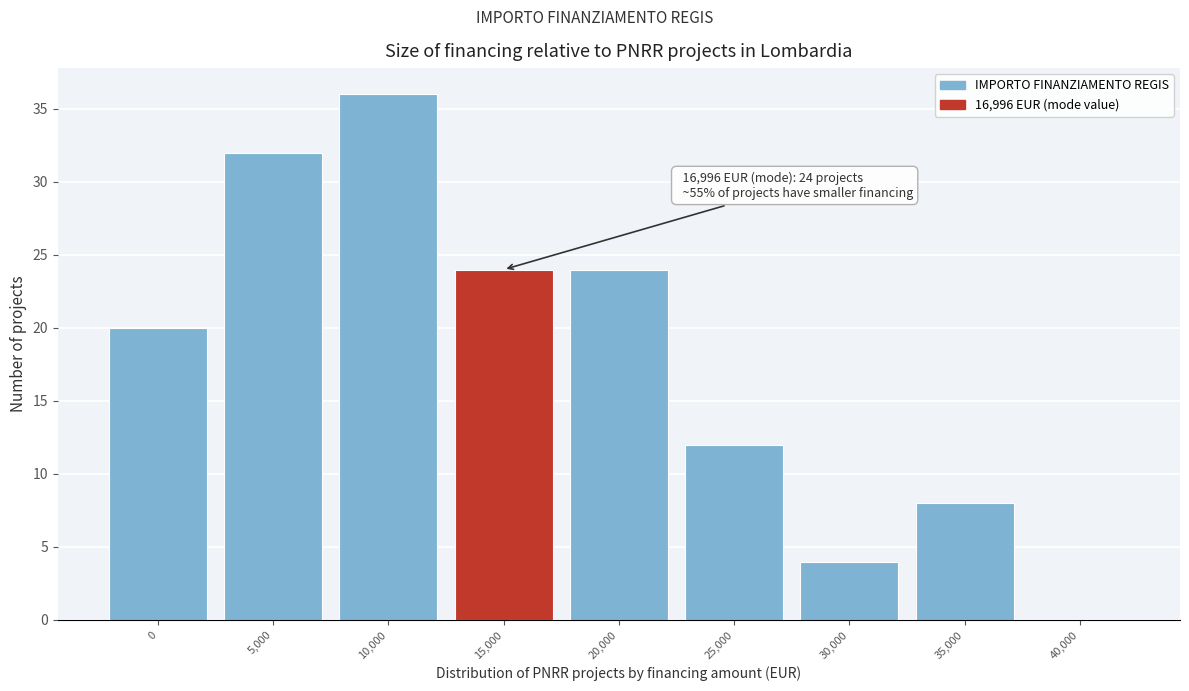

Reading left to right, what are all the values shown in this chart?

0=20	5,000=32	10,000=36	15,000=24	20,000=24	25,000=12	30,000=4	35,000=8	40,000=0